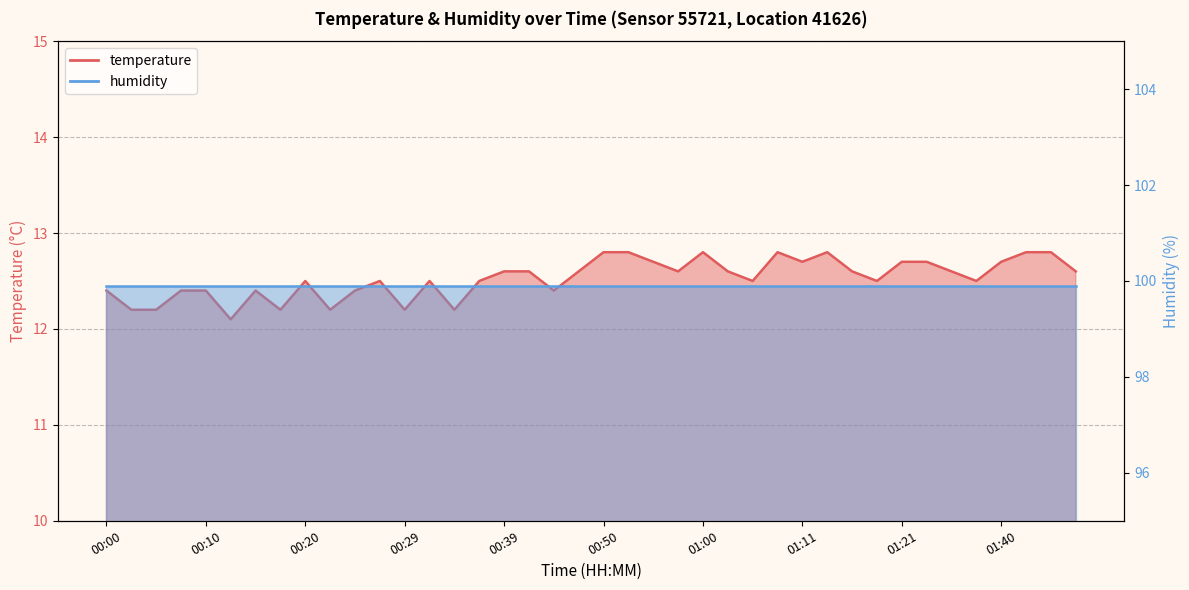

Reading left to right, extract all data points from this chart.

00:00=12.4	00:03=12.2	00:05=12.2	00:08=12.4	00:10=12.4	00:12=12.1	00:15=12.4	00:17=12.2	00:20=12.5	00:22=12.2	00:25=12.4	00:27=12.5	00:29=12.2	00:32=12.5	00:34=12.2	00:37=12.5	00:39=12.6	00:42=12.6	00:44=12.4	00:47=12.6	00:50=12.8	00:52=12.8	00:55=12.7	00:57=12.6	01:00=12.8	01:03=12.6	01:05=12.5	01:08=12.8	01:11=12.7	01:13=12.8	01:16=12.6	01:18=12.5	01:21=12.7	01:30=12.7	01:33=12.6	01:35=12.5	01:40=12.7	01:45=12.8	01:48=12.8	01:50=12.6